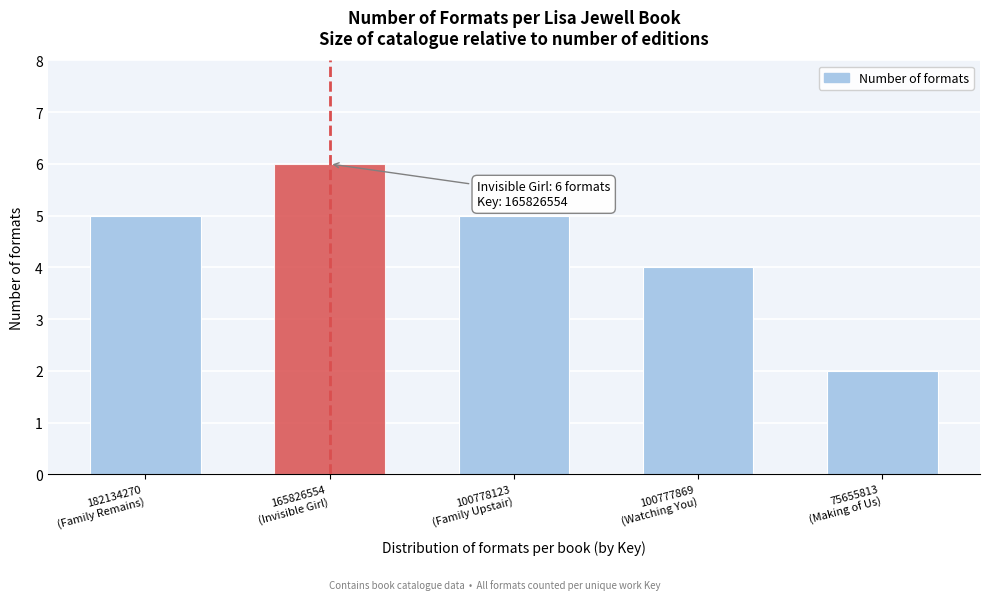

Reading left to right, transcribe all the data shown in this chart.

5	6	5	4	2